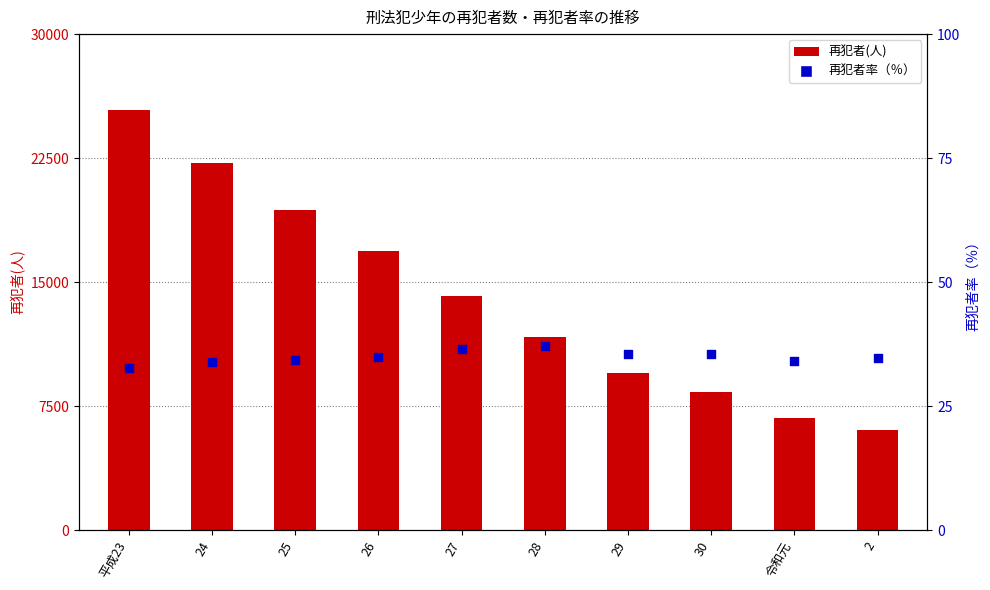

Which series has the widest spread of Y values?

再犯者(人)